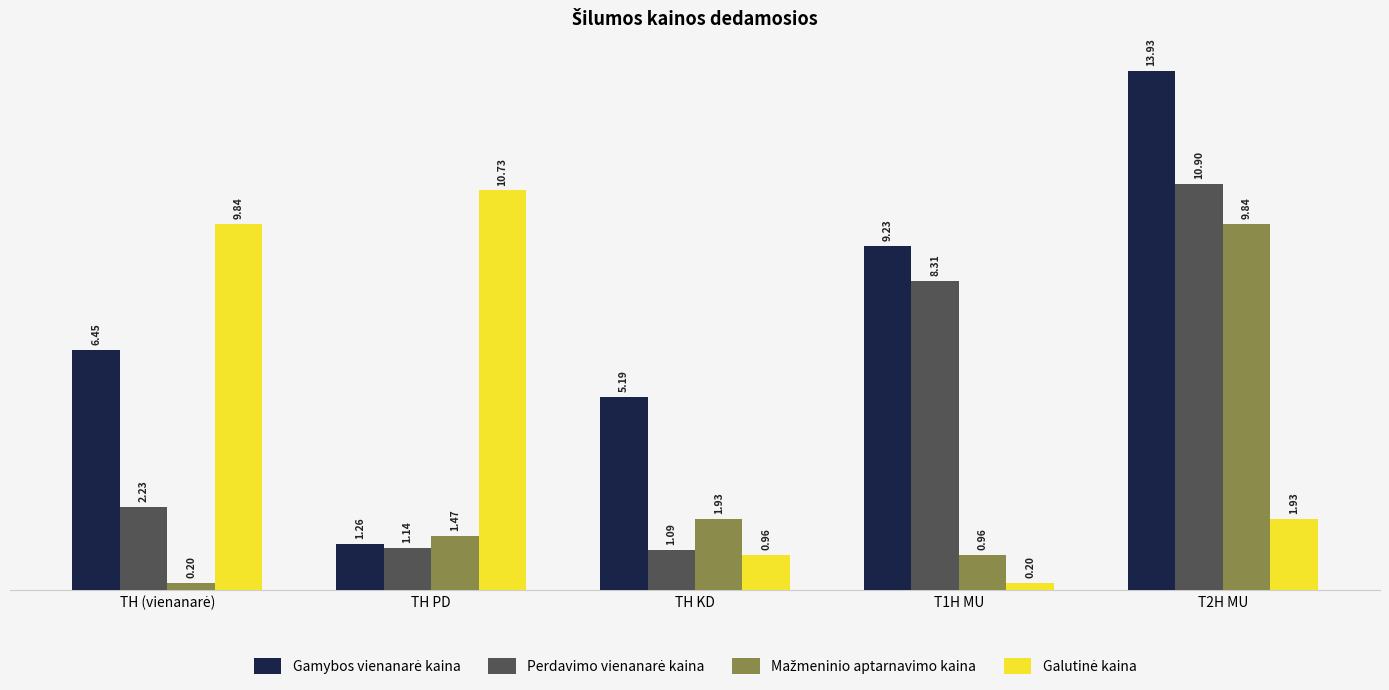

What is the difference between the highest and lowest values at T1H MU?

9.0